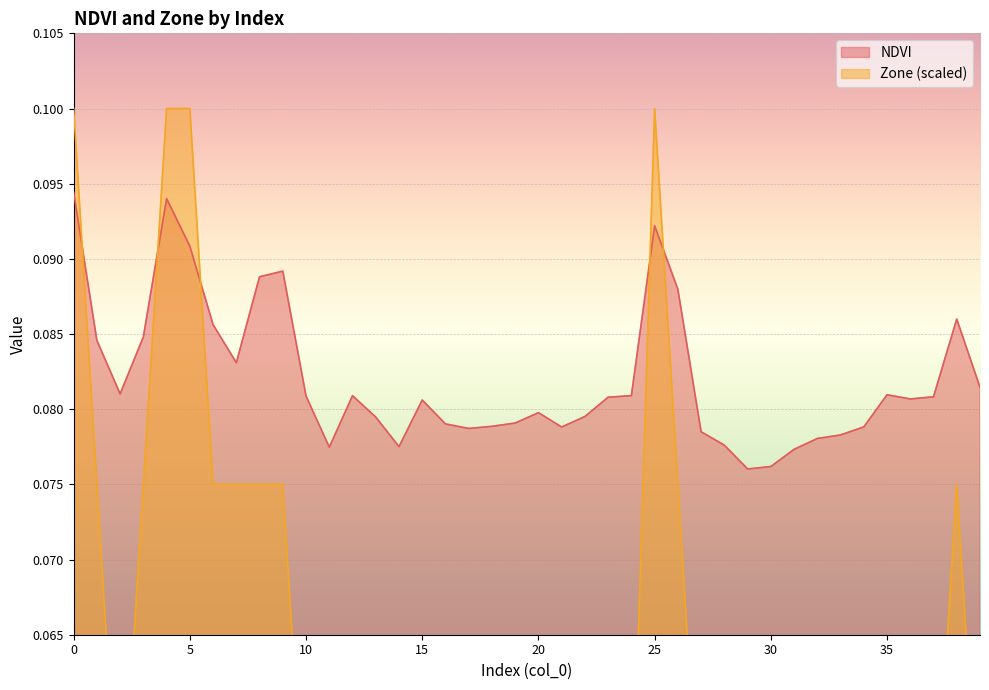

How many categories are shown in the chart?

40